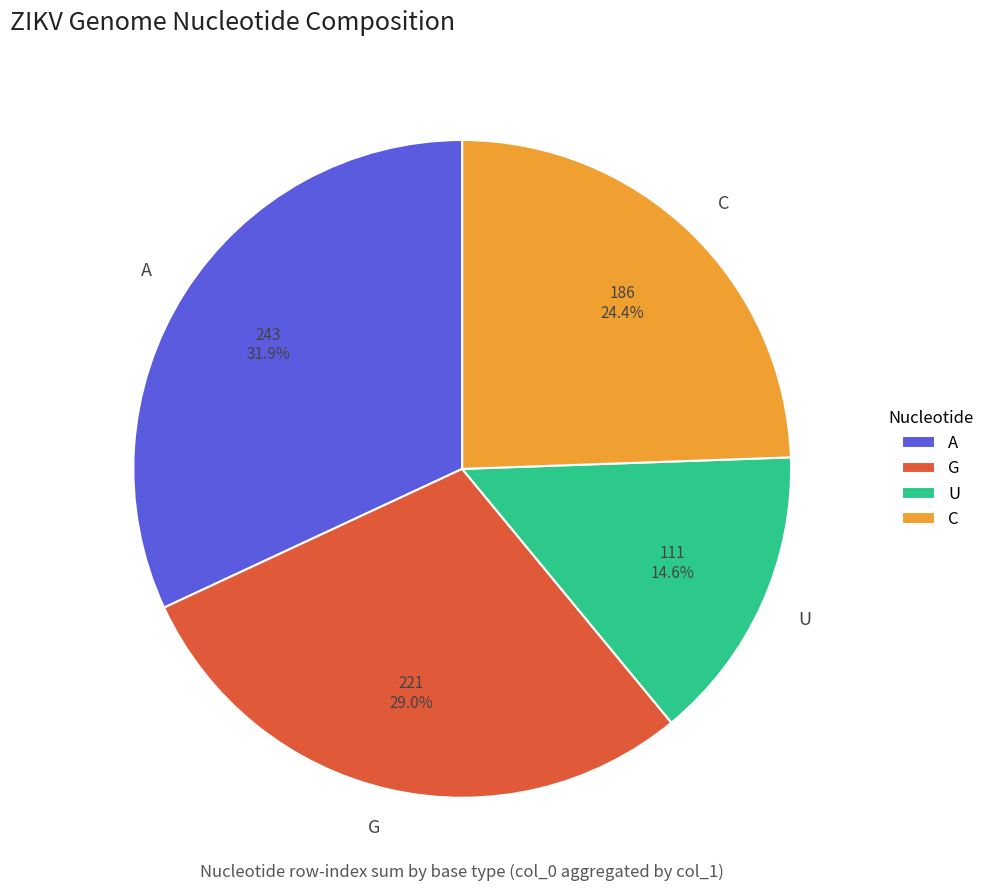

Between U and G, which is larger?

G